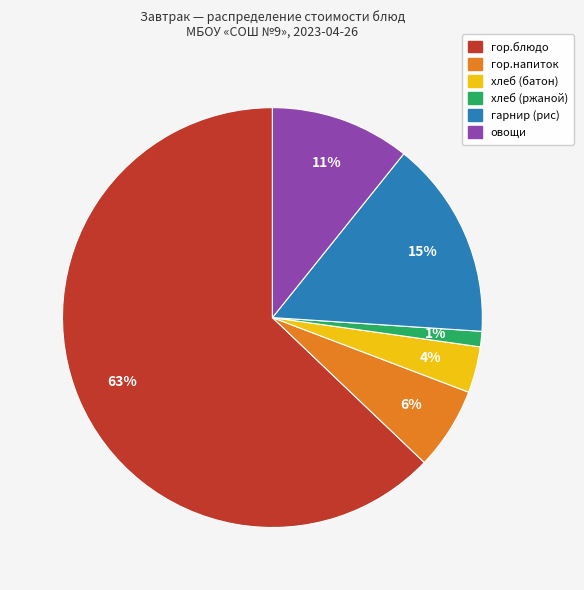

To the nearest percent, what percentage of the pie is гор.блюдо?

63%